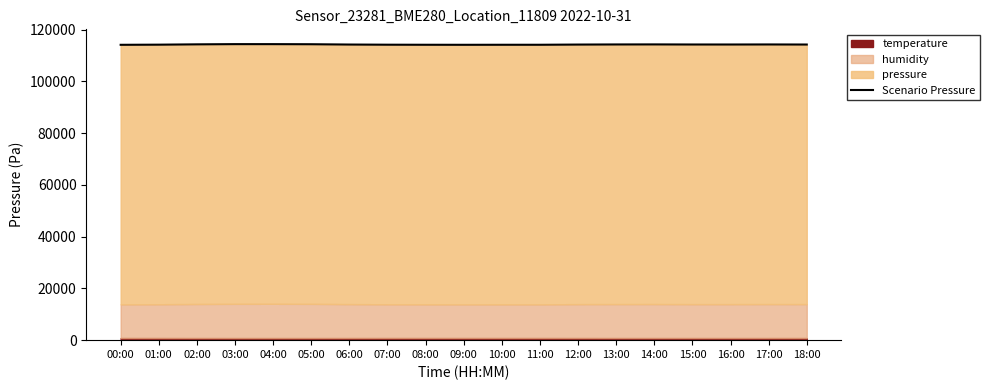

How many interior local peaks (higher than both neighbors) does the data have?

3